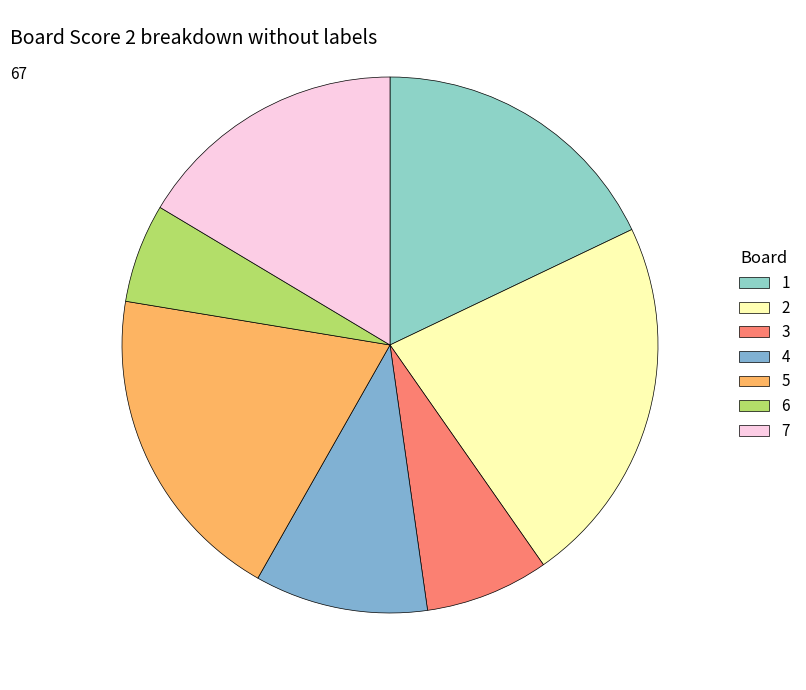

Count the number of slices in the pie.

7